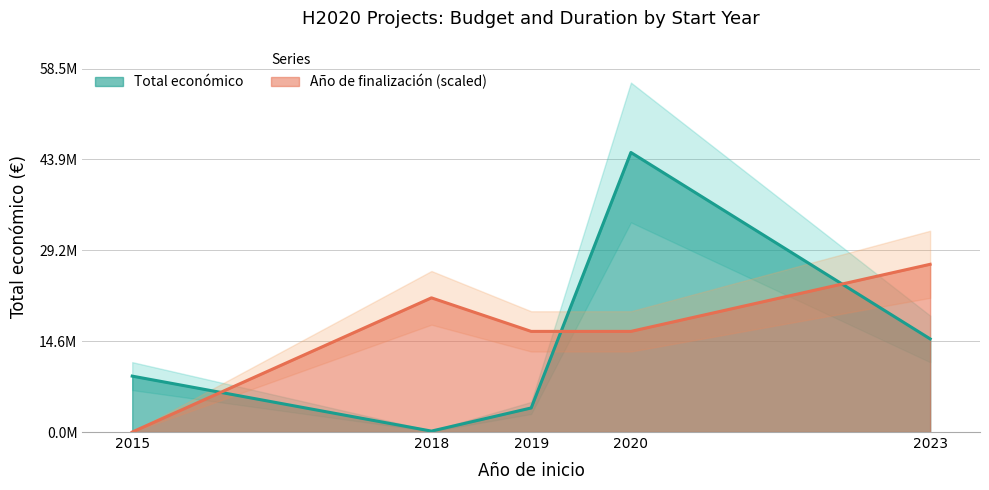

True or false: Total económico has more than 1 points higher than both neighbors.

False